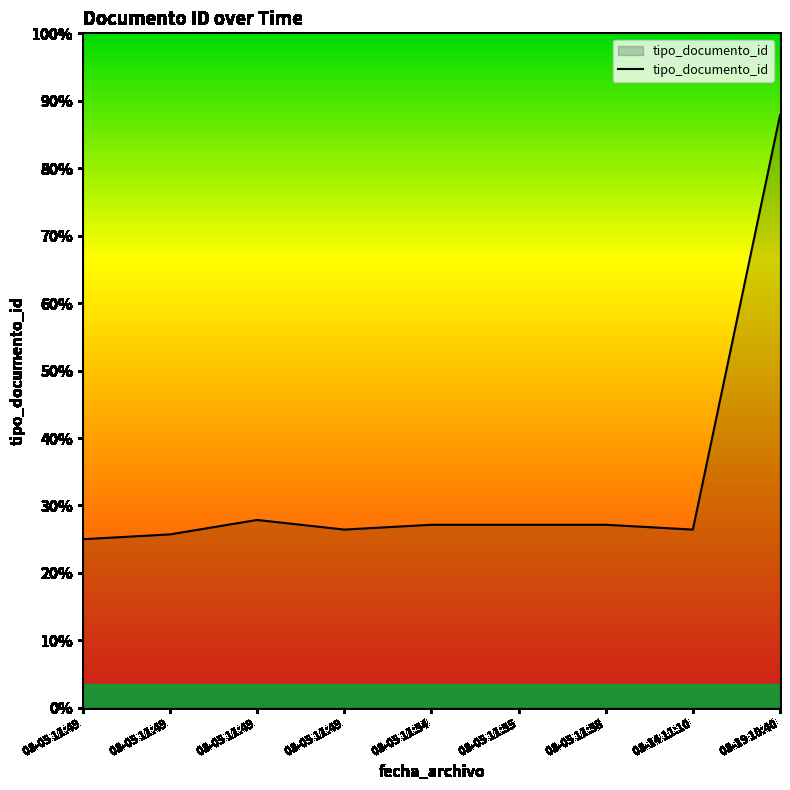

Does the chart have visible grid lines?

No